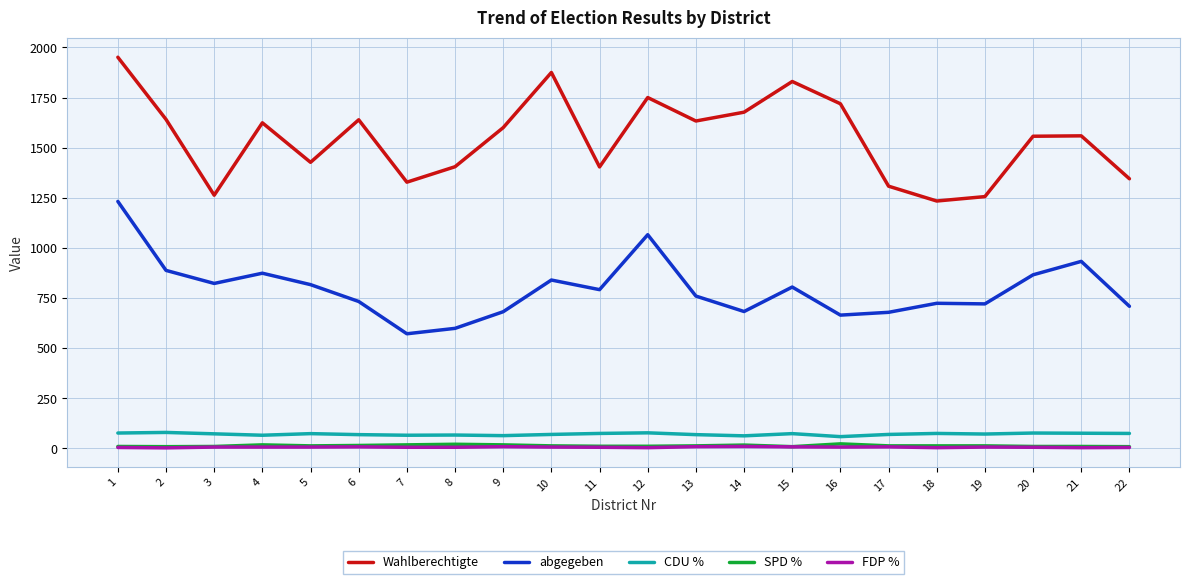

What is the spread (max minus min) of values at 7?

1322